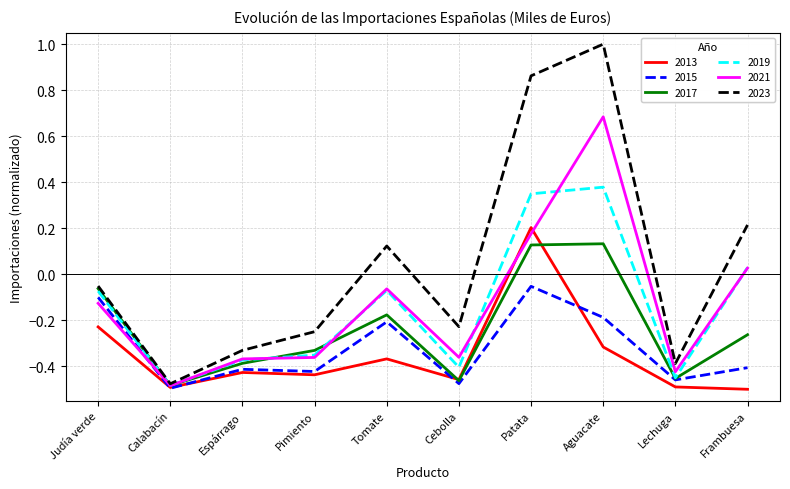

True or false: 2017 has a value of -0.5 at Lechuga.

True